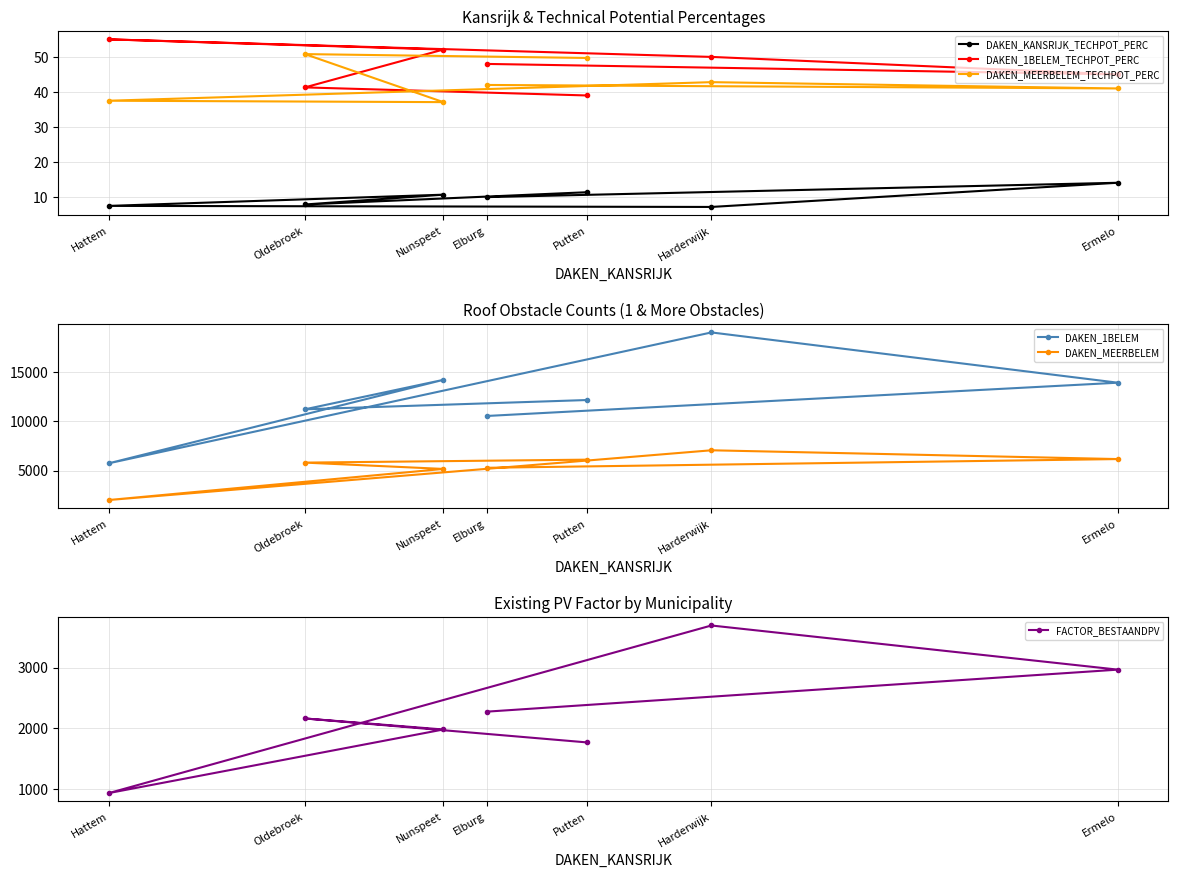

Which series has the widest spread of values?

DAKEN_1BELEM